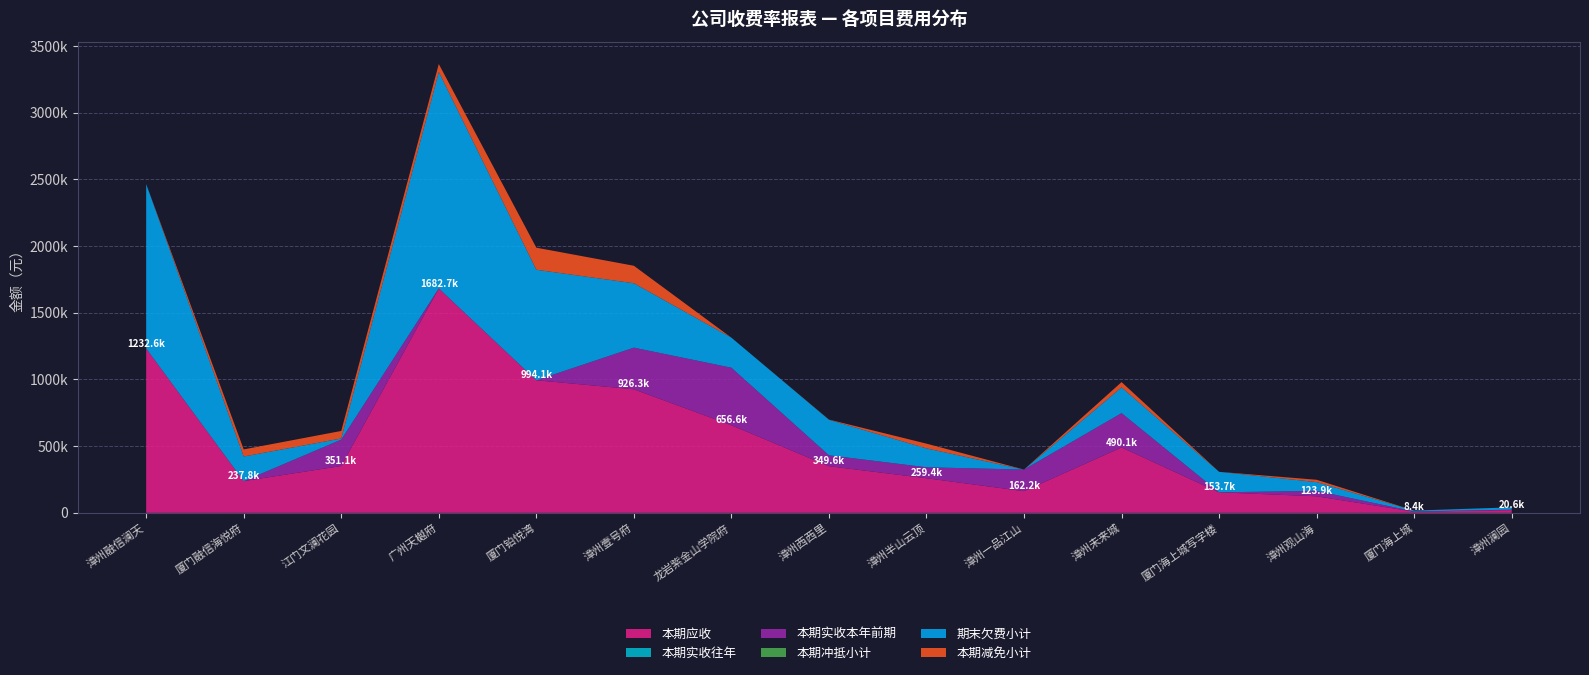

Reading right to left, list all the values displayed in this chart.

本期应收: 漳州澜园=20640.6	厦门海上城=8366.1	漳州观山海=123878.5	厦门海上城写字楼=153747.7	漳州未来城=490111.8	漳州一品江山=162217.4	漳州半山云顶=259370.6	漳州西西里=349617.9	龙岩紫金山学院府=656647.4	漳州壹号府=926299.2	厦门铂悦湾=994094.2	广州天樾府=1682686.4	江门文澜花园=351114.1	厦门融信海悦府=237768.4	漳州融信澜天=1232555.1
本期实收往年: 漳州澜园=0.0	厦门海上城=0.0	漳州观山海=0.0	厦门海上城写字楼=0.0	漳州未来城=0.0	漳州一品江山=0.0	漳州半山云顶=0.0	漳州西西里=0.0	龙岩紫金山学院府=0.0	漳州壹号府=0.0	厦门铂悦湾=0.0	广州天樾府=0.0	江门文澜花园=0.0	厦门融信海悦府=0.0	漳州融信澜天=0.0
本期实收本年前期: 漳州澜园=2983.0	厦门海上城=1808.6	漳州观山海=40858.5	厦门海上城写字楼=0.0	漳州未来城=257675.9	漳州一品江山=162217.4	漳州半山云顶=82180.0	漳州西西里=81885.7	龙岩紫金山学院府=431607.5	漳州壹号府=312339.2	厦门铂悦湾=0.0	广州天樾府=0.0	江门文澜花园=198015.4	厦门融信海悦府=0.0	漳州融信澜天=0.0
本期冲抵小计: 漳州澜园=0.0	厦门海上城=0.0	漳州观山海=0.0	厦门海上城写字楼=0.0	漳州未来城=0.0	漳州一品江山=0.0	漳州半山云顶=0.0	漳州西西里=0.0	龙岩紫金山学院府=0.0	漳州壹号府=0.0	厦门铂悦湾=0.0	广州天樾府=0.0	江门文澜花园=0.0	厦门融信海悦府=0.0	漳州融信澜天=0.0
期末欠费小计: 漳州澜园=17657.6	厦门海上城=6557.6	漳州观山海=65660.0	厦门海上城写字楼=153747.7	漳州未来城=192753.9	漳州一品江山=0.0	漳州半山云顶=141590.6	漳州西西里=266212.2	龙岩紫金山学院府=225039.9	漳州壹号府=482763.4	厦门铂悦湾=828547.1	广州天樾府=1622883.9	江门文澜花园=8292.9	厦门融信海悦府=184631.3	漳州融信澜天=1232555.1
本期减免小计: 漳州澜园=0.0	厦门海上城=0.0	漳州观山海=17360.0	厦门海上城写字楼=0.0	漳州未来城=39682.1	漳州一品江山=0.0	漳州半山云顶=35600.0	漳州西西里=1520.0	龙岩紫金山学院府=0.0	漳州壹号府=131196.6	厦门铂悦湾=165547.1	广州天樾府=59802.4	江门文澜花园=56501.5	厦门融信海悦府=53137.1	漳州融信澜天=0.0